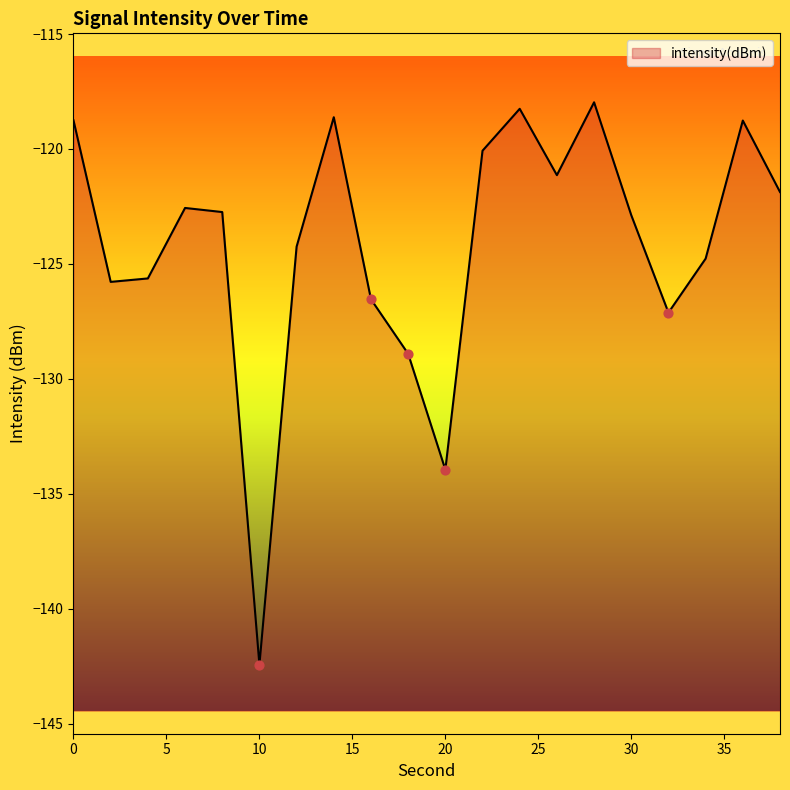

Which has a higher value, 18 or 12?

12